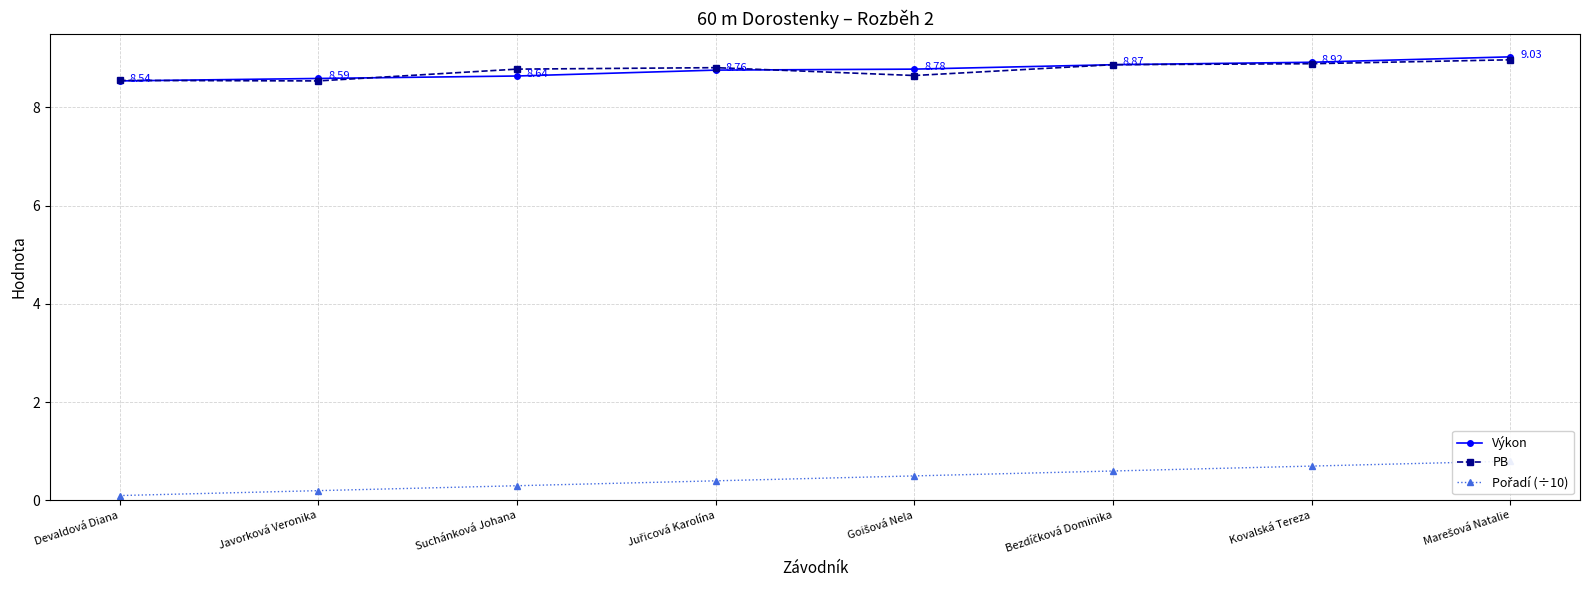

Rank the categories by Pořadí (÷10) value from highest to lowest.

Marešová Natalie, Kovalská Tereza, Bezdíčková Dominika, Goišová Nela, Juřicová Karolína, Suchánková Johana, Javorková Veronika, Devaldová Diana